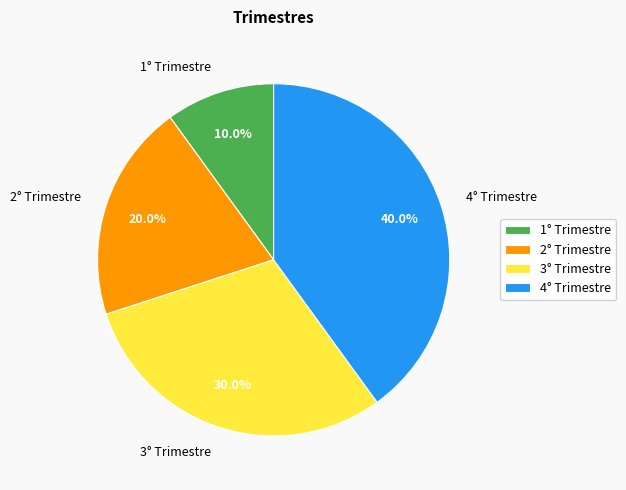

How many segments does this pie chart have?

4